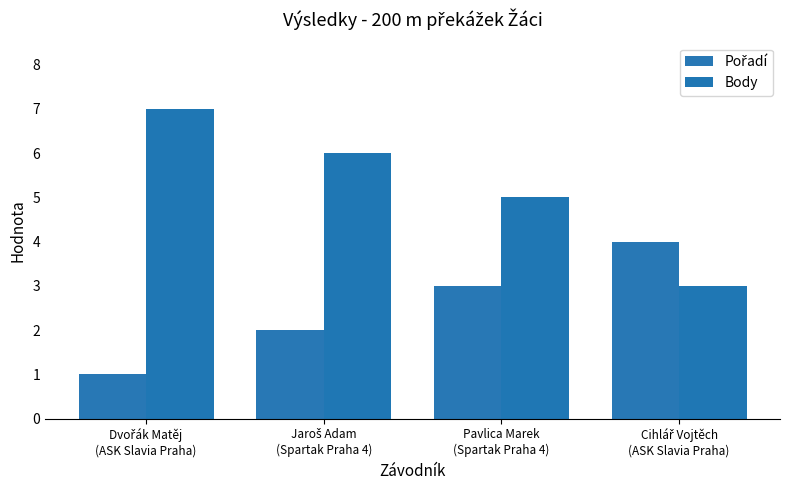

Which series has the largest total across all categories?

Body